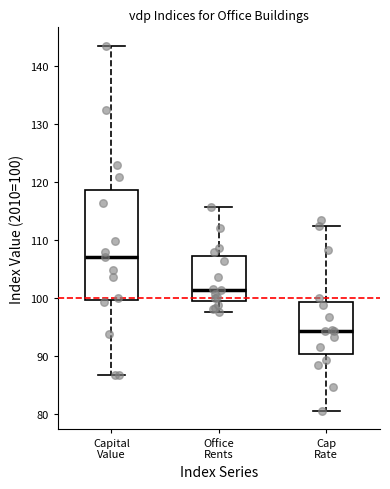

Which box has the lowest median line?

Cap Rate